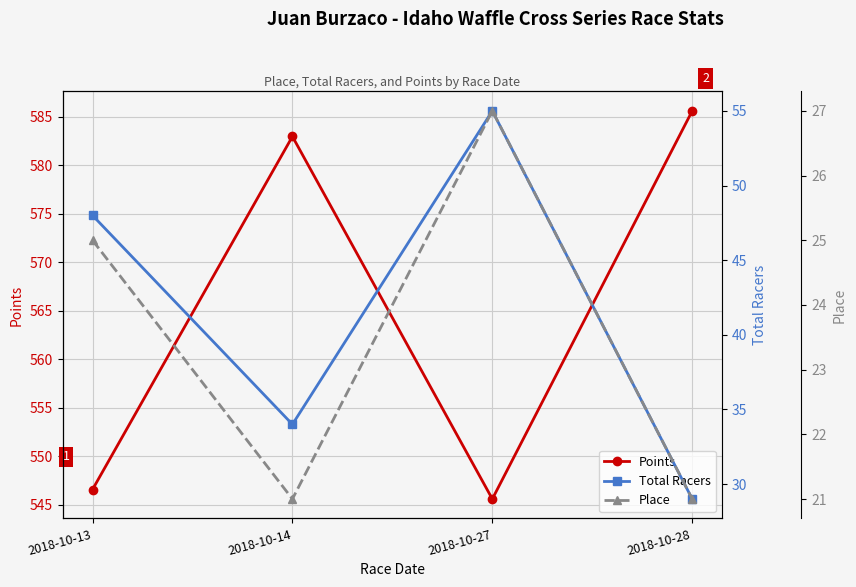

Reading left to right, what are all the values shown in this chart?

Points: 546.6	583.0	545.6	585.6
Total Racers: 48.0	34.0	55.0	29.0
Place: 25.0	21.0	27.0	21.0